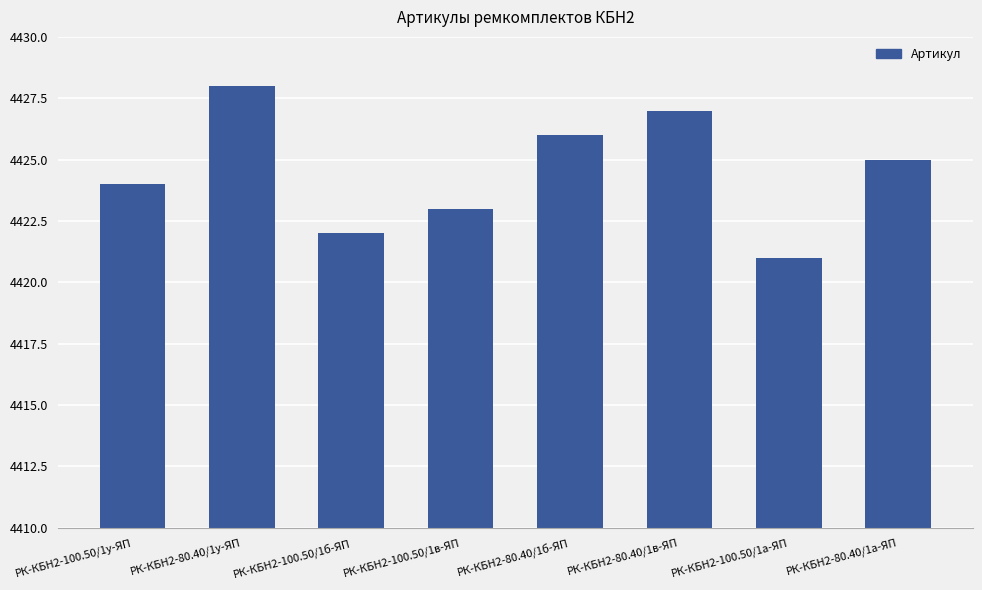

List the labels in order of value, smallest first.

РК-КБН2-100.50/1а-ЯП, РК-КБН2-100.50/1б-ЯП, РК-КБН2-100.50/1в-ЯП, РК-КБН2-100.50/1у-ЯП, РК-КБН2-80.40/1а-ЯП, РК-КБН2-80.40/1б-ЯП, РК-КБН2-80.40/1в-ЯП, РК-КБН2-80.40/1у-ЯП